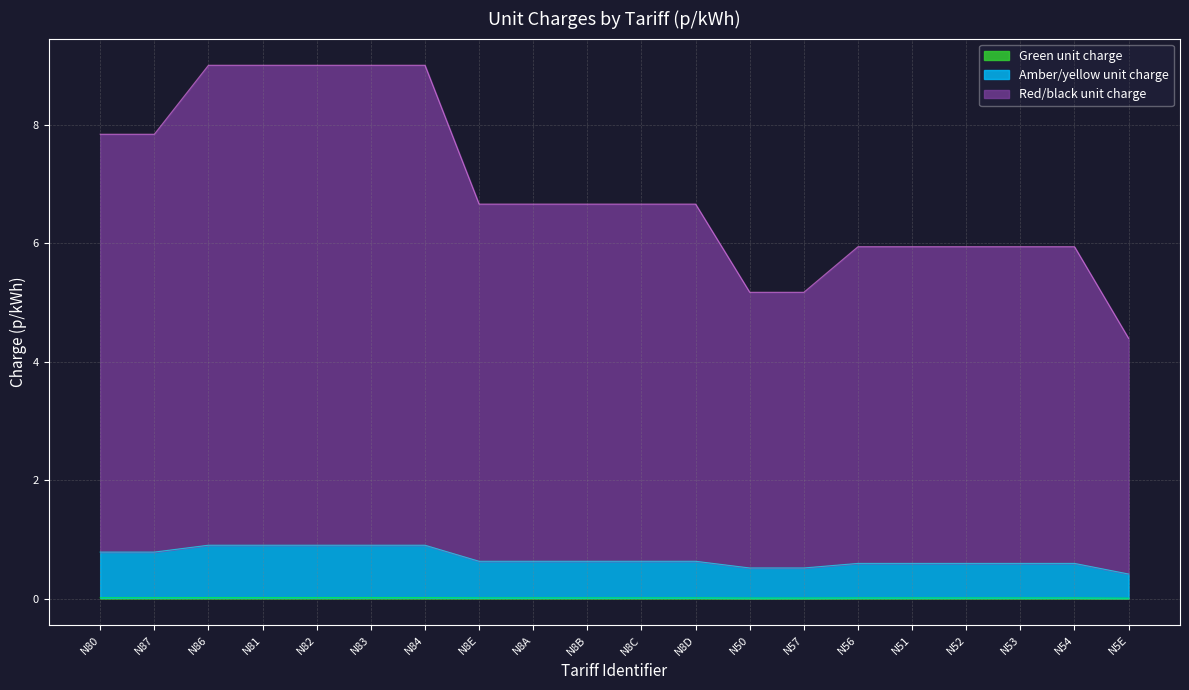

Which series has the largest total across all categories?

Red/black unit charge